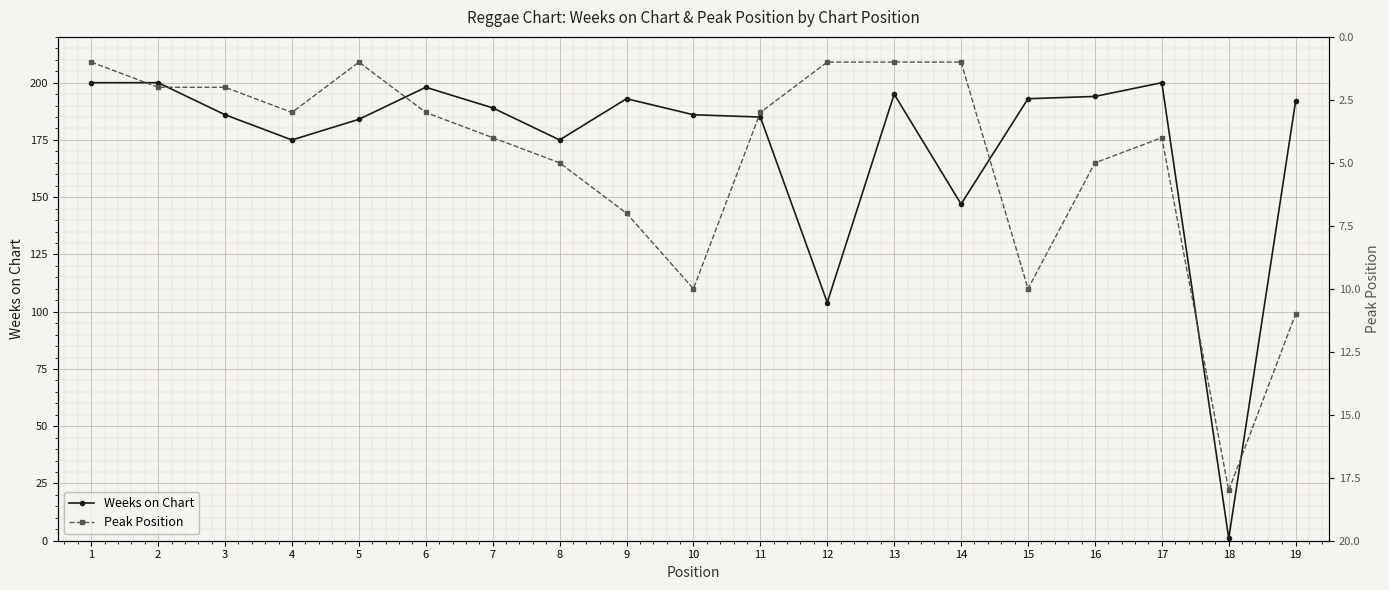

Which series has the largest total across all categories?

Weeks on Chart